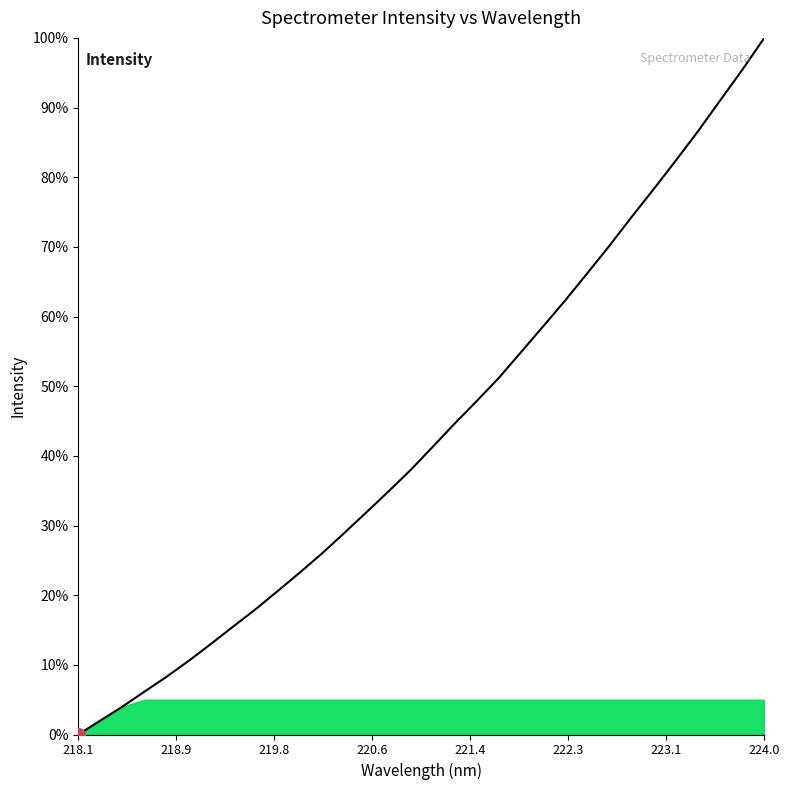

What is the maximum value shown in the chart?

100.0